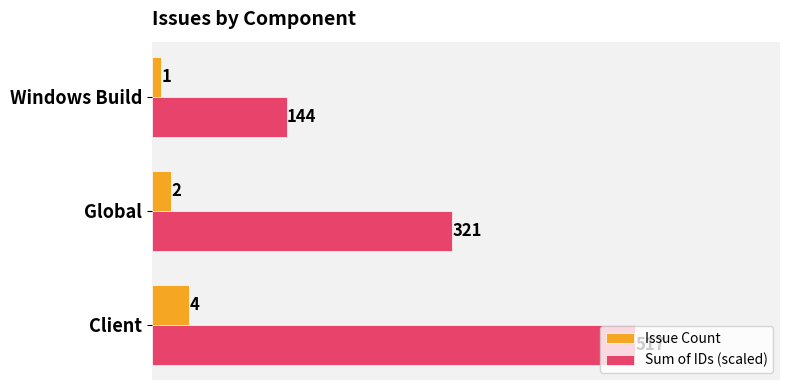

At which label does Issue Count reach its minimum?

Windows Build